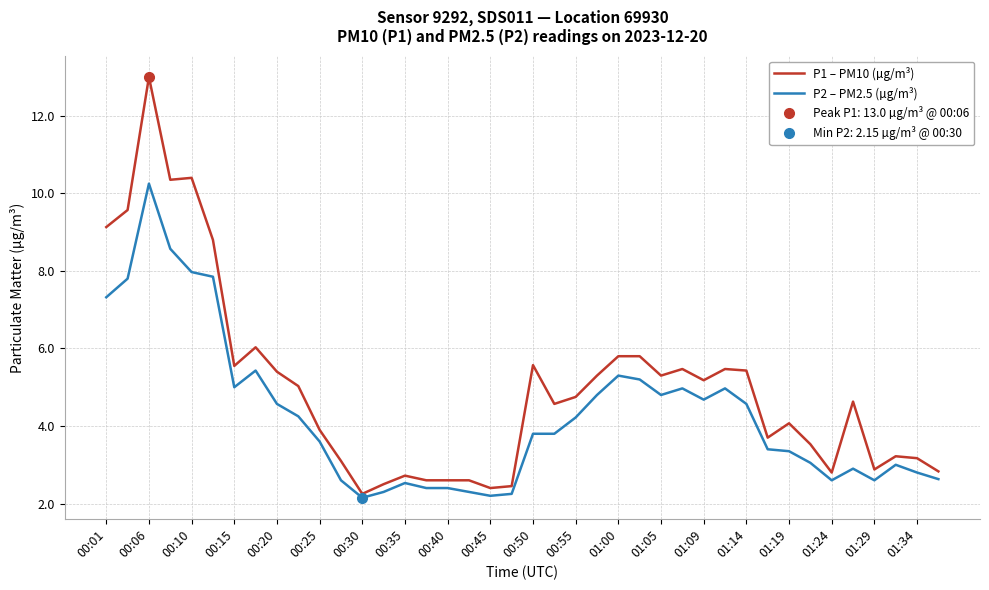

At how many categories does at least one series exceed 10?

3